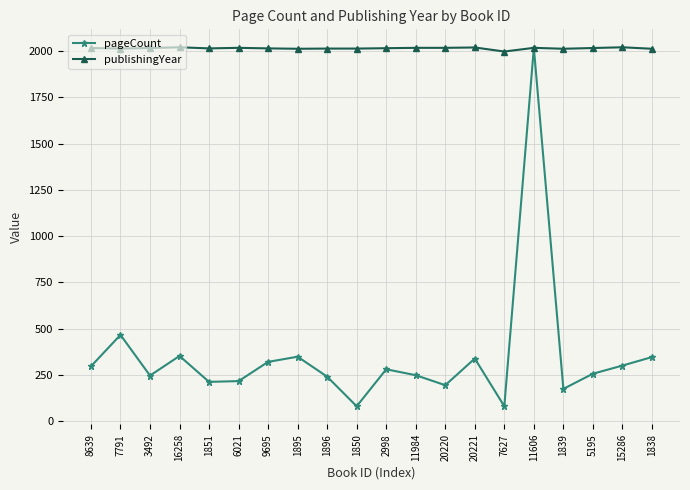

How many lines are shown in the chart?

2